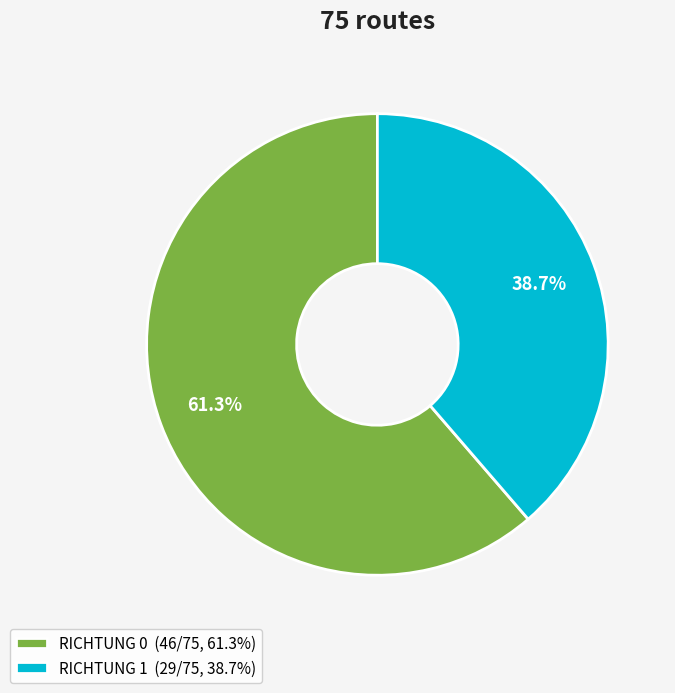

What is the ratio of the value at RICHTUNG 0 (46/75, 61.3%) to the value at RICHTUNG 1 (29/75, 38.7%)?

1.6